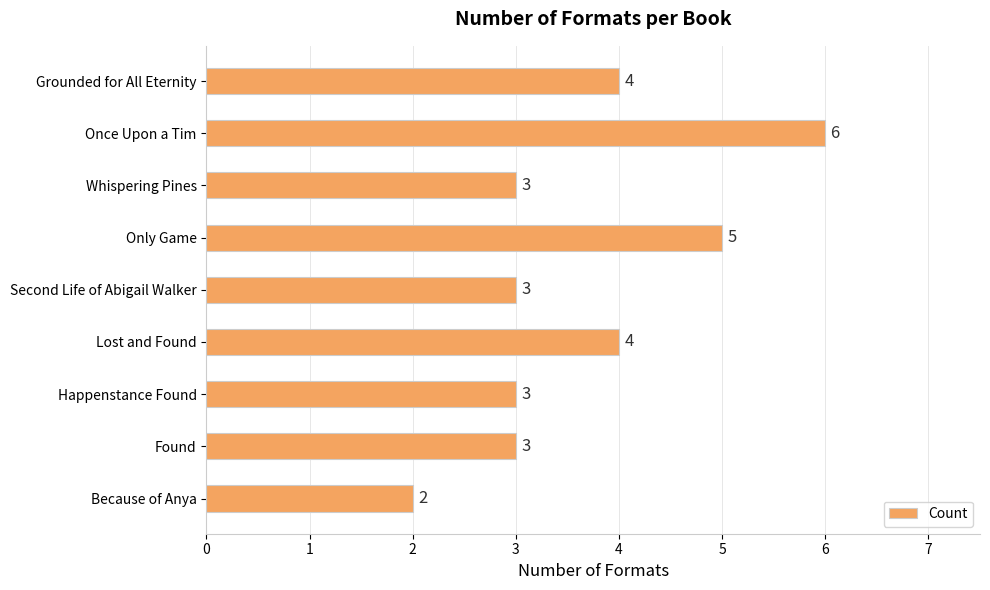

Is it true that the value at Grounded for All Eternity is 6?

False